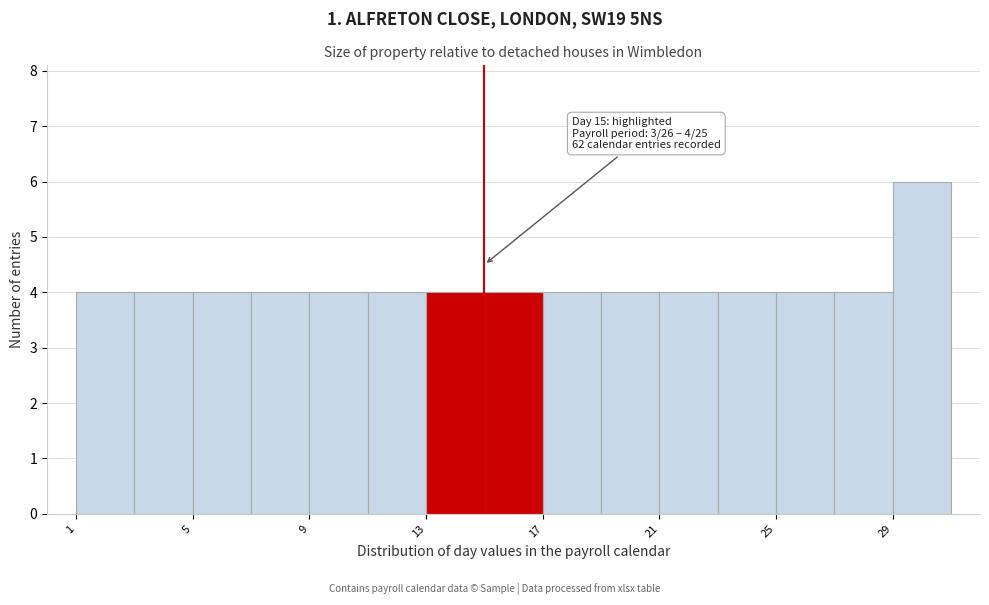

Over which range of the x-axis is the bar tallest?

29 to 31